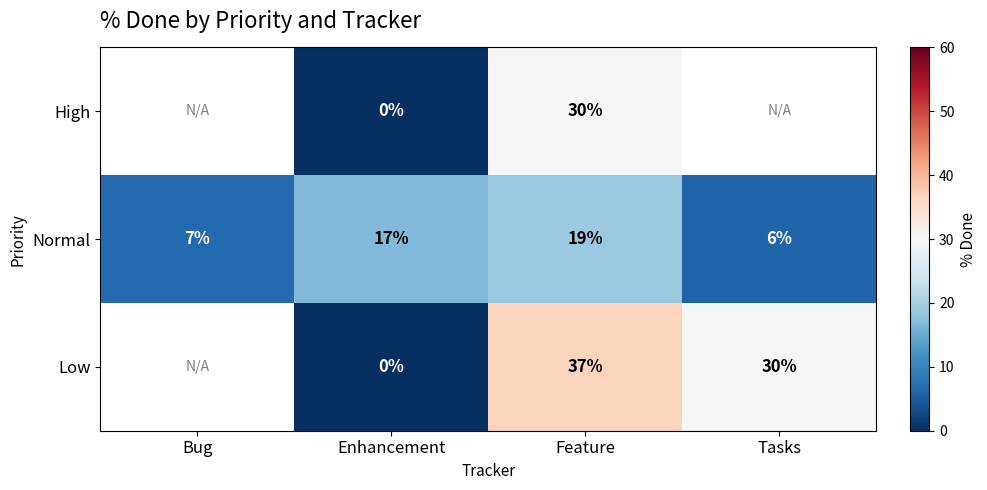

True or false: Low has a value of 37 at Feature.

True